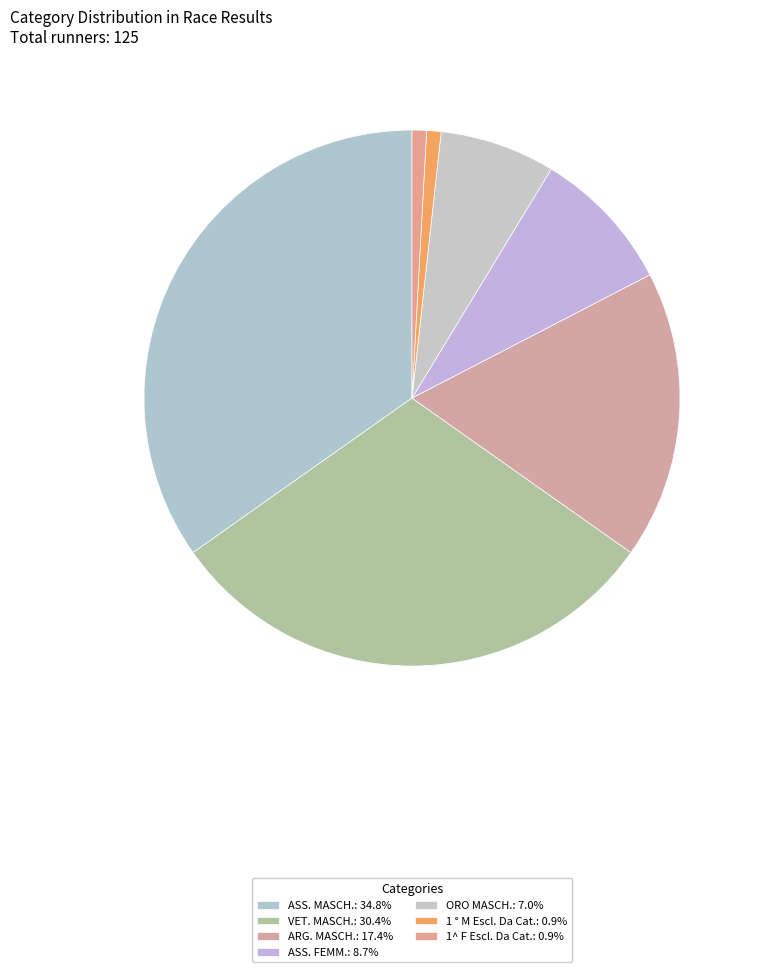

Which category has the smallest portion of the pie?

1 ° M Escl. Da Cat.